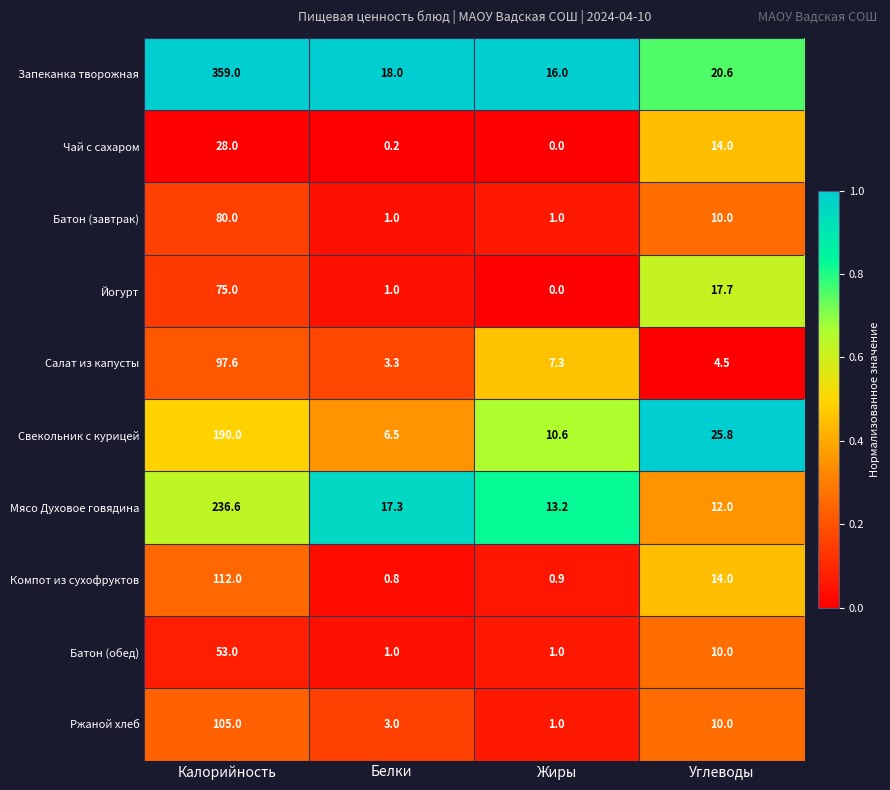

List the series in order of their peak value, lowest first.

Чай с сахаром, Батон (обед), Йогурт, Батон (завтрак), Салат из капусты, Ржаной хлеб, Компот из сухофруктов, Свекольник с курицей, Мясо Духовое говядина, Запеканка творожная